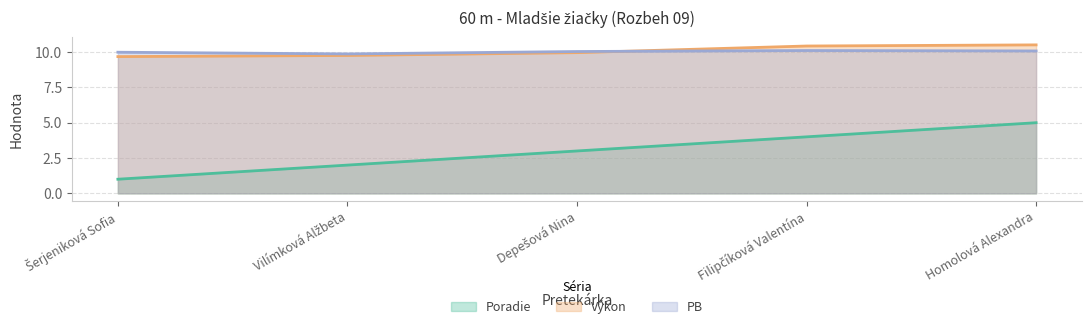

What is the difference between the Poradie values at Šerjeniková Sofia and Homolová Alexandra?

4.0